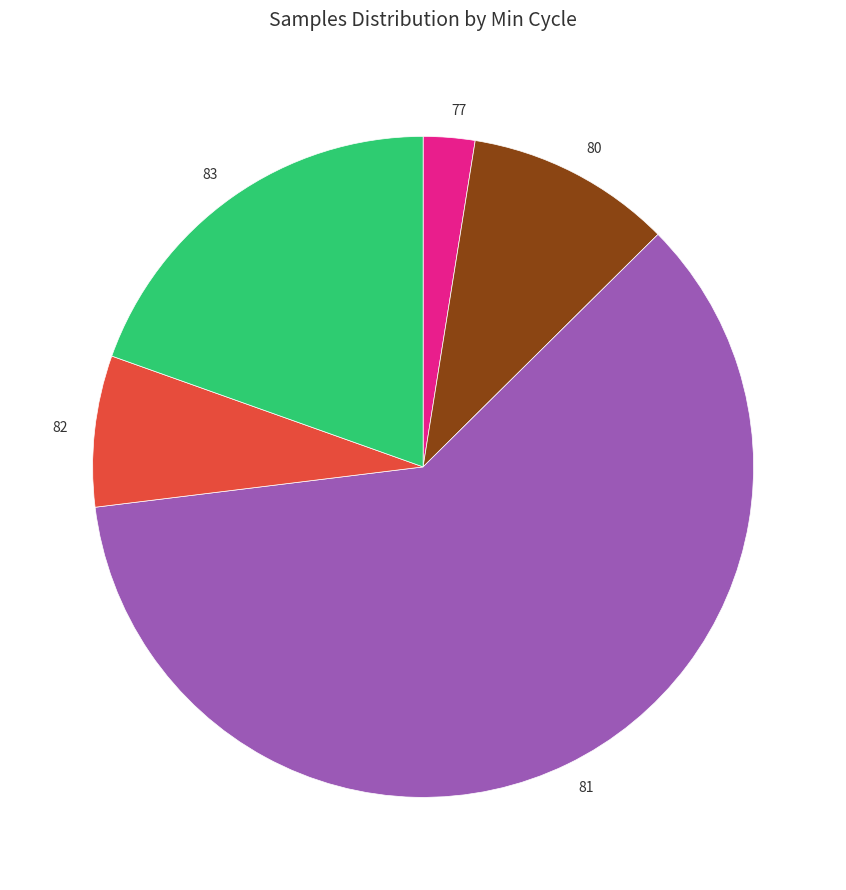

Is it true that 83 is 1% of the pie?

False